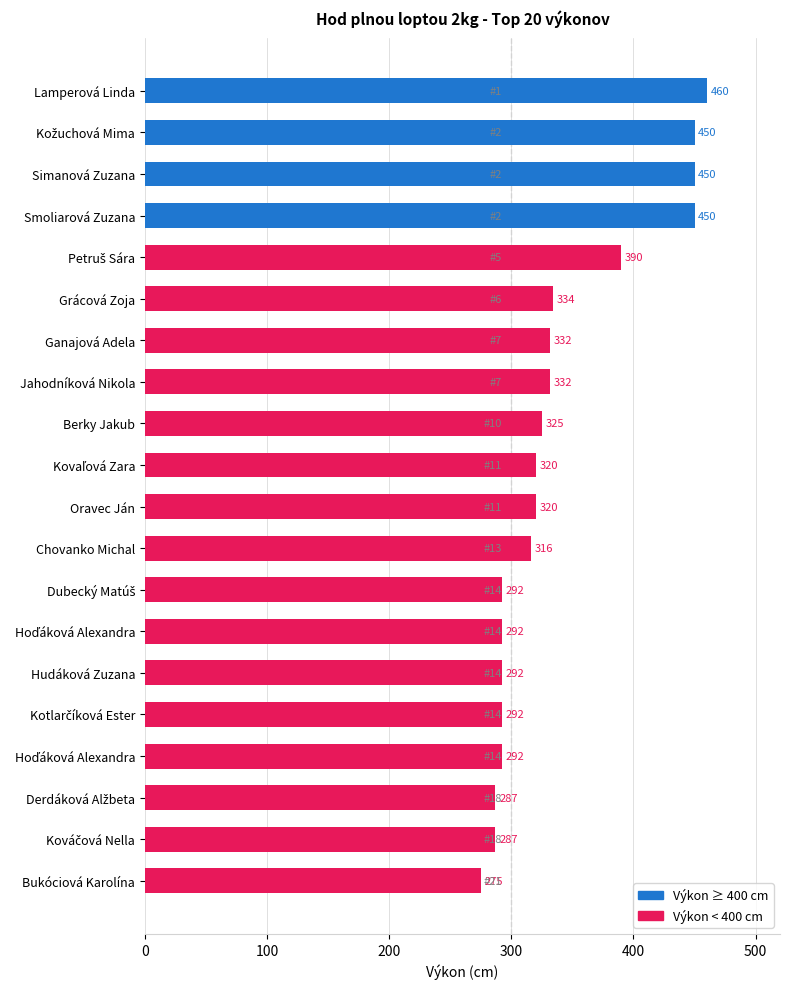

Does the chart contain any negative values?

No